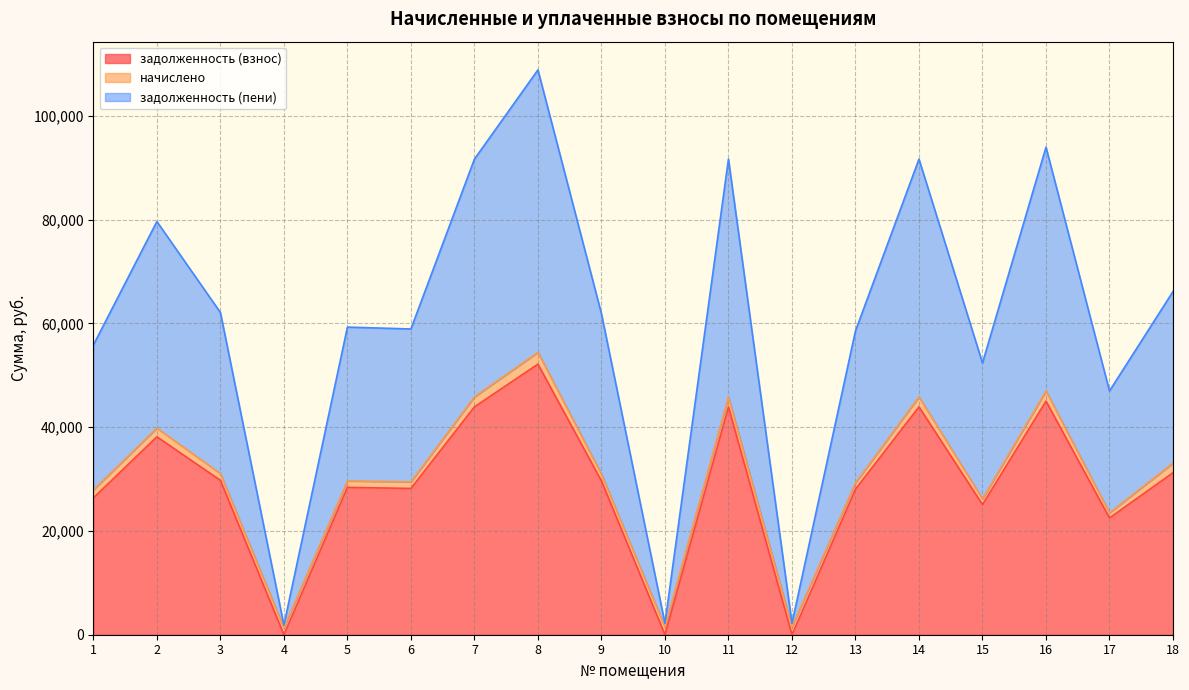

How many categories are shown in the chart?

18